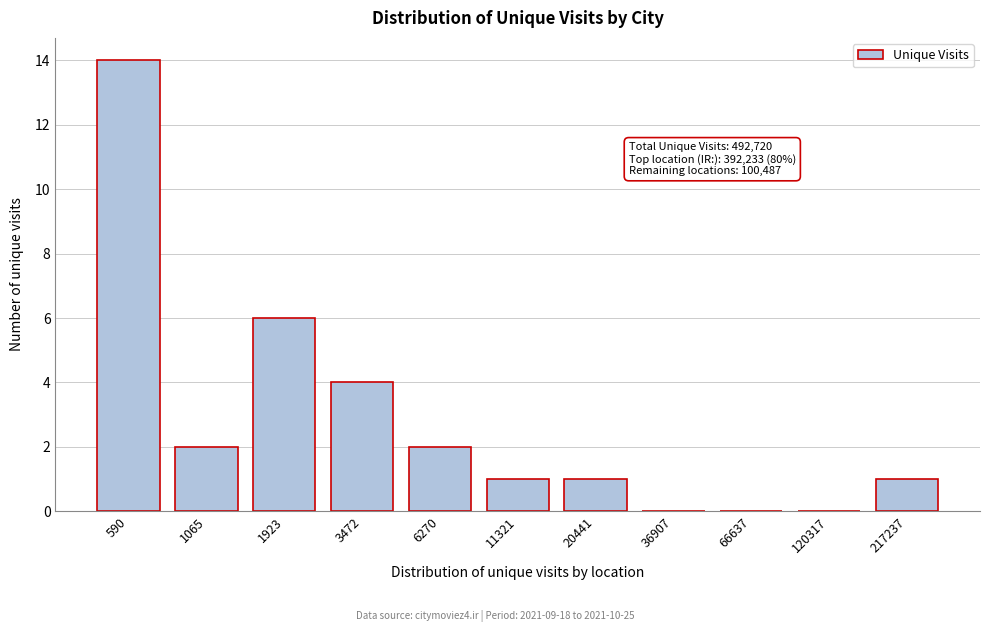

Reading left to right, what are all the values shown in this chart?

590=14	1065=2	1923=6	3472=4	6270=2	11321=1	20441=1	36907=0	66637=0	120317=0	217237=1